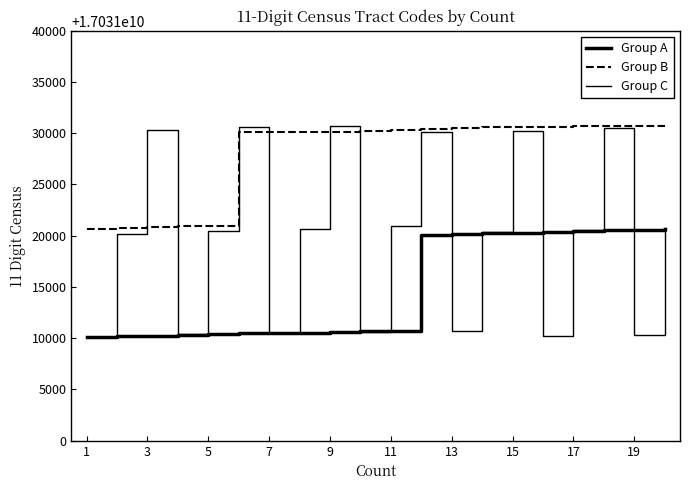

Reading left to right, list all the values displayed in this chart.

Group A: 17031010100	17031010201	17031010202	17031010300	17031010400	17031010501	17031010502	17031010503	17031010600	17031010701	17031010702	17031020100	17031020200	17031020301	17031020302	17031020400	17031020500	17031020601	17031020602	17031020701
Group B: 17031020702	17031020801	17031020802	17031020901	17031020902	17031030101	17031030102	17031030103	17031030104	17031030200	17031030300	17031030400	17031030500	17031030601	17031030603	17031030604	17031030701	17031030702	17031030703	17031030706
Group C: 17031010100	17031020200	17031030300	17031010400	17031020500	17031030601	17031010502	17031020702	17031030703	17031010600	17031020901	17031030104	17031010702	17031020400	17031030200	17031010201	17031020601	17031030500	17031010300	17031020801